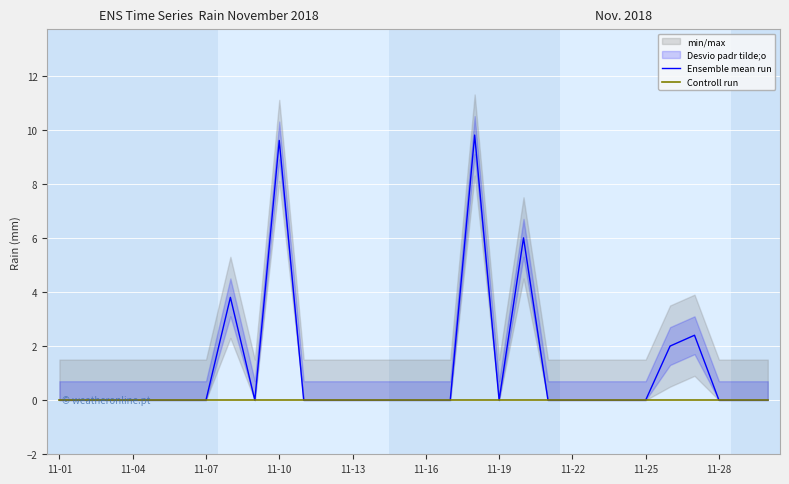

At which category is the sum across all series the highest?

17